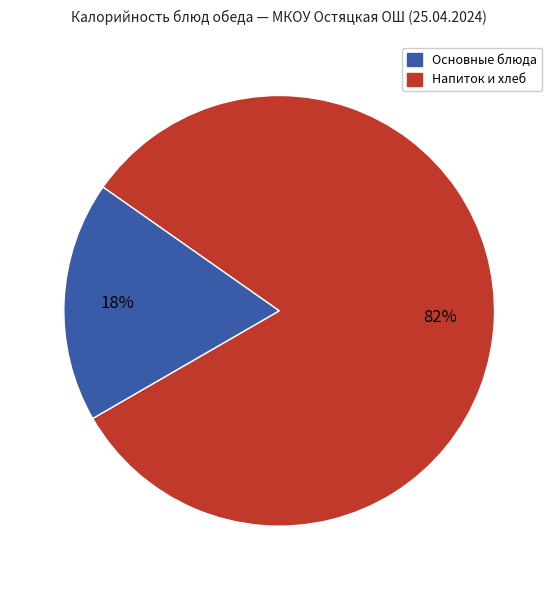

How many segments does this pie chart have?

2